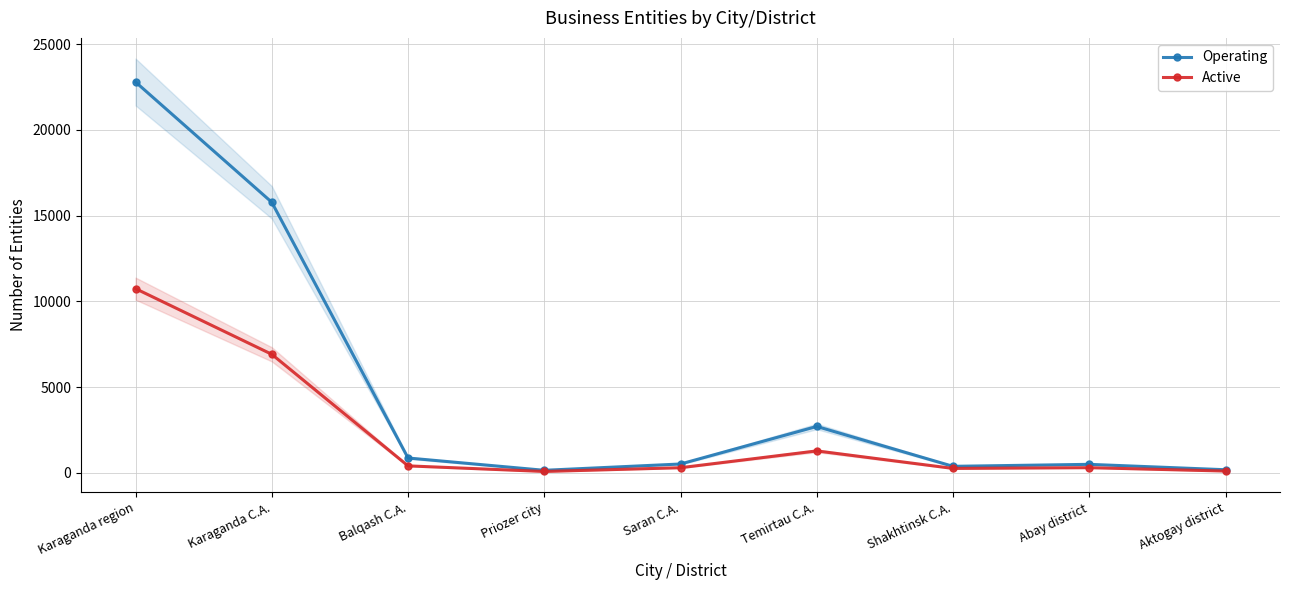

What is the minimum value for Operating?

144